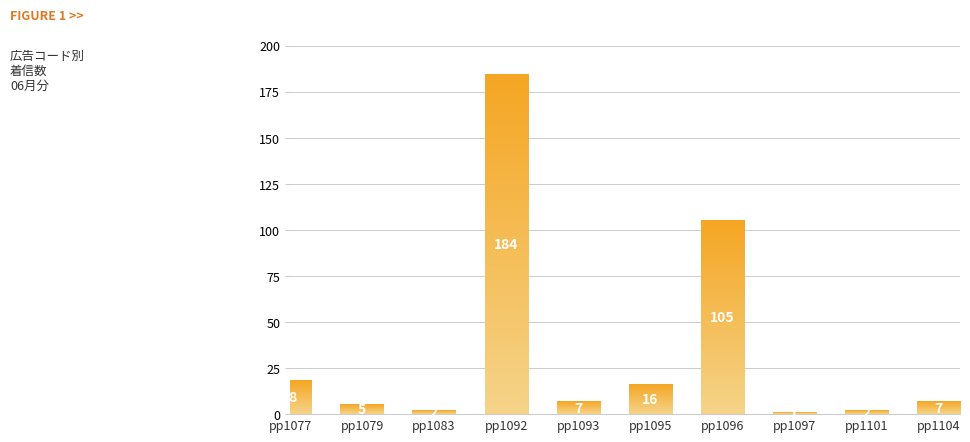

At which label is the value closest to 92?

pp1096